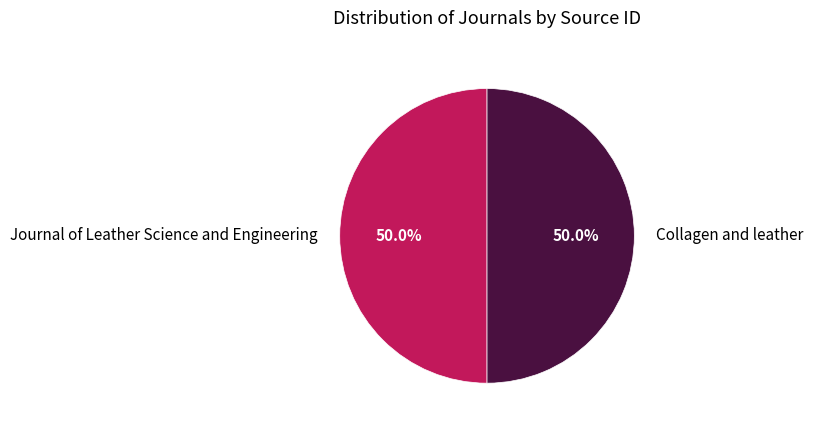

Approximately how many times larger is the value at Collagen and leather compared to Journal of Leather Science and Engineering?

1.0